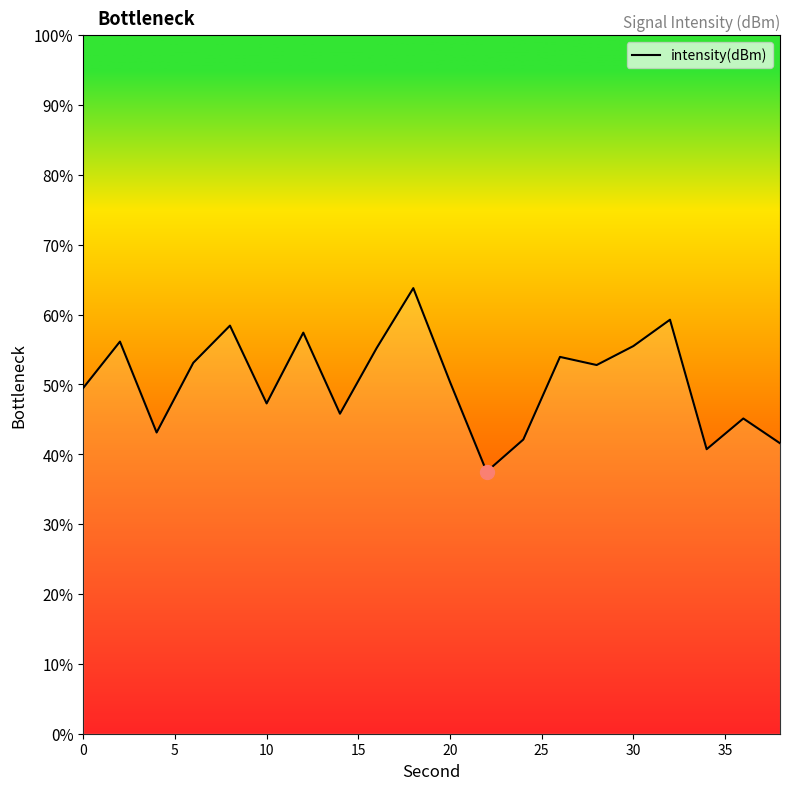

How many points are higher than both their immediate neighbors (excluding endpoints)?

7